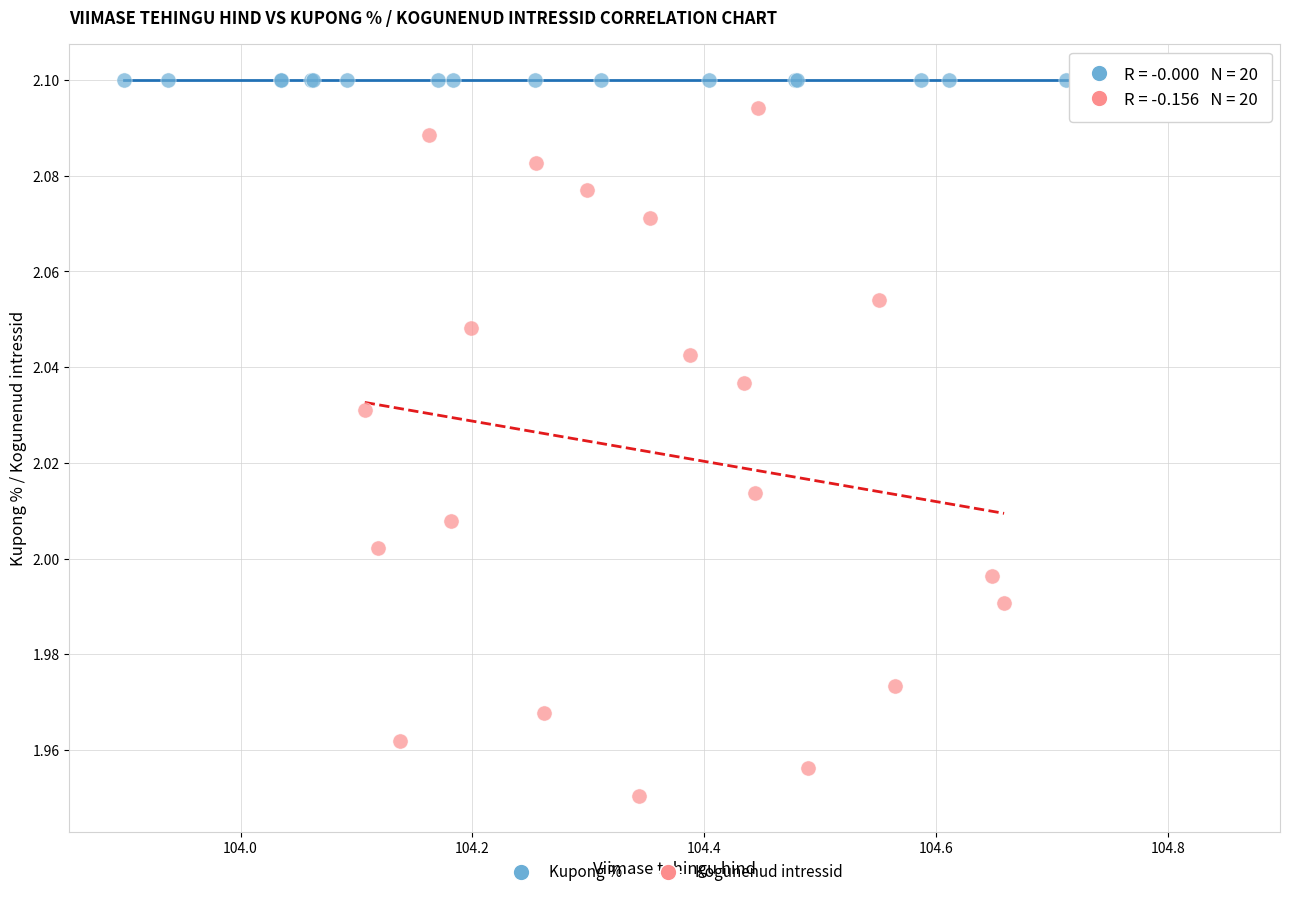

Which series reaches the minimum Y coordinate?

Kogunenud intressid